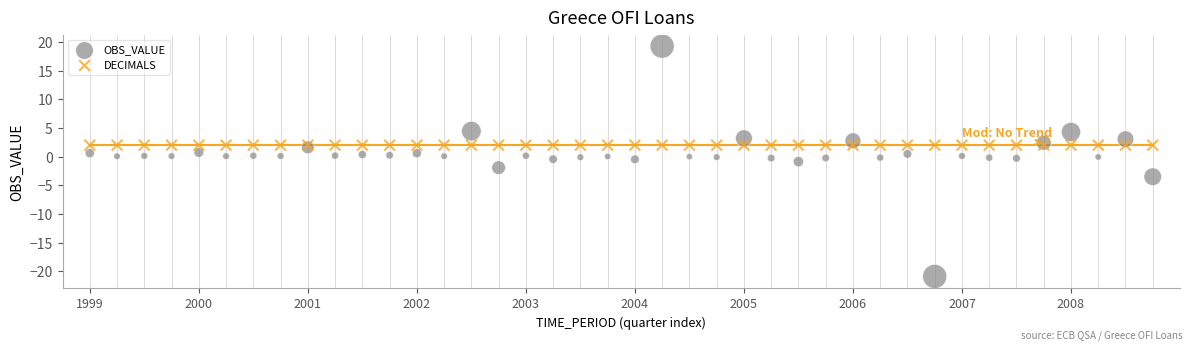

Which series contains the lowest Y value?

OBS_VALUE